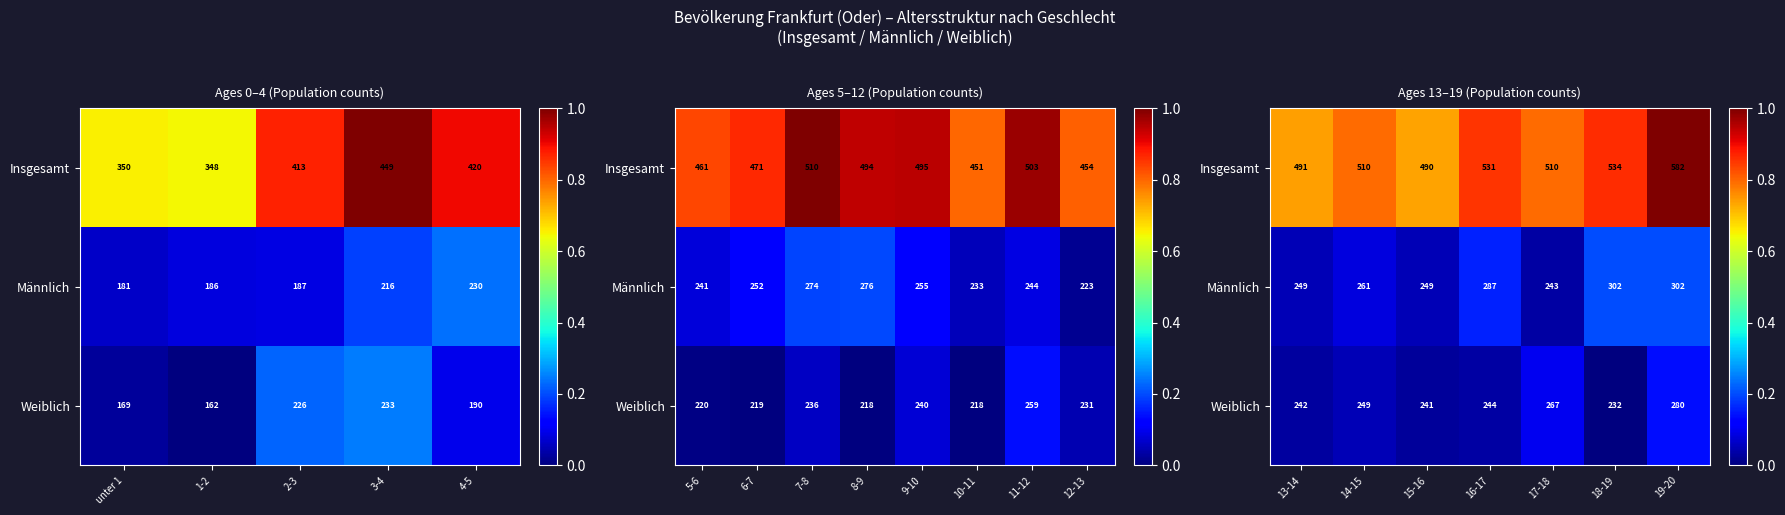

Is it true that Männlich equals 0.1 at 14-15?

False